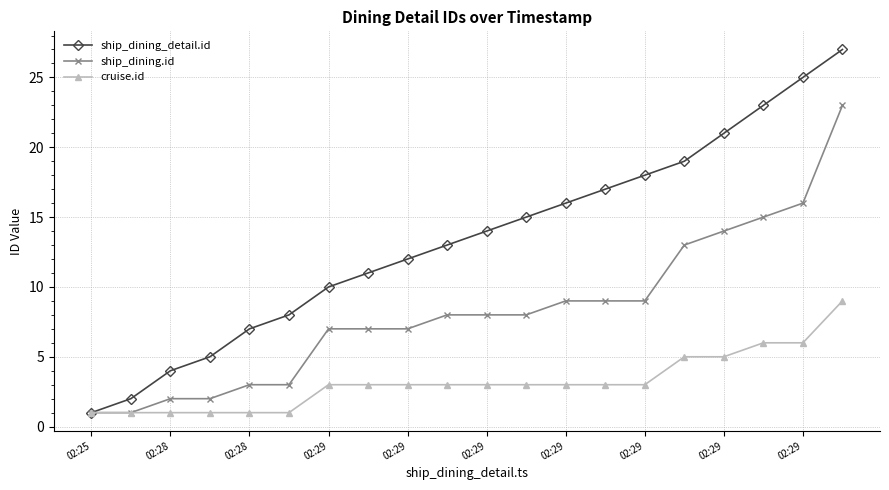

Is this an area chart (filled region under the line)?

No